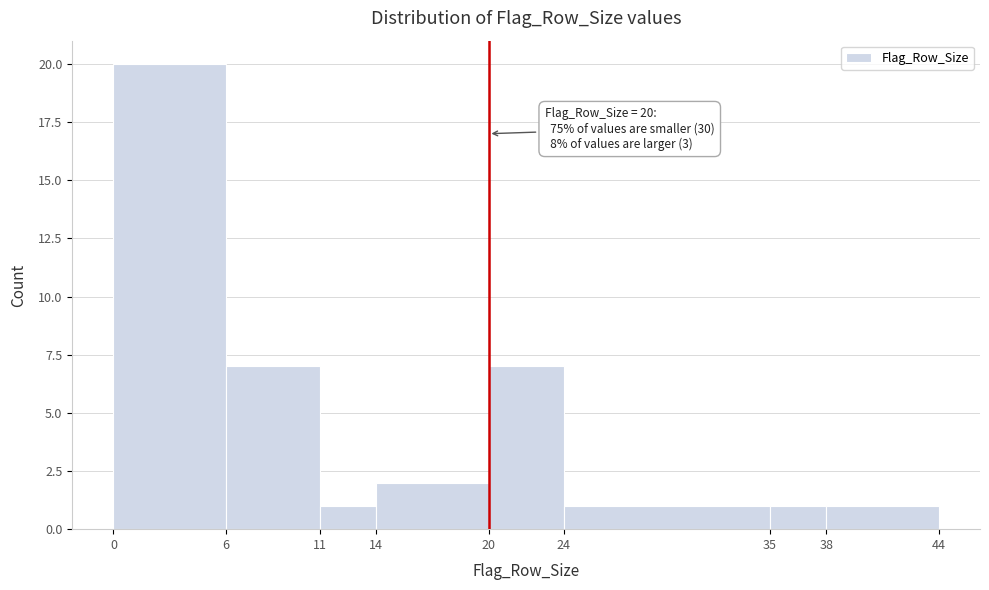

Which range on the x-axis has the tallest bar?

0 to 6